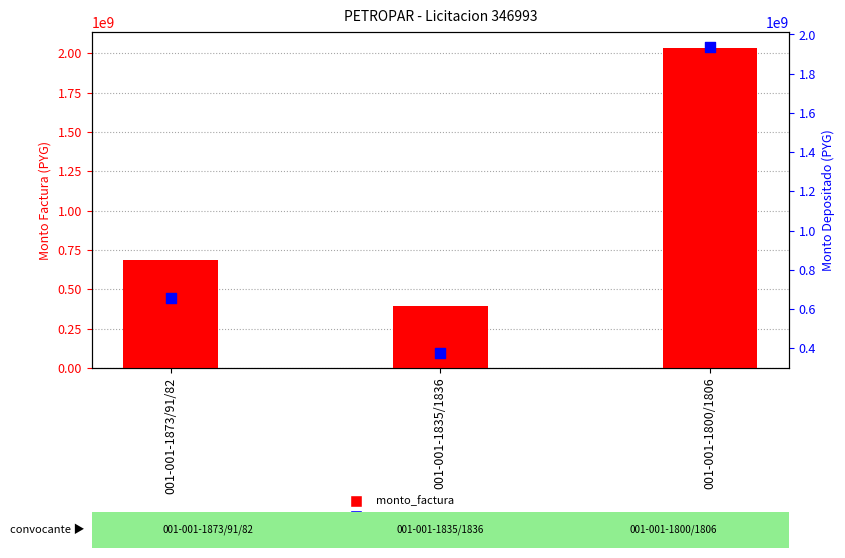

At which category is the sum across all series the highest?

001-001-1800/1806